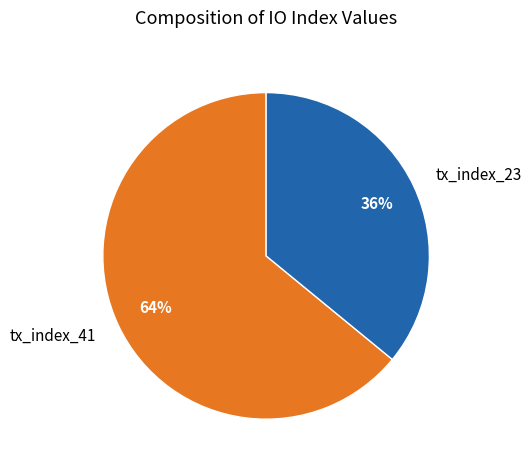

Is there a majority slice in this chart?

Yes